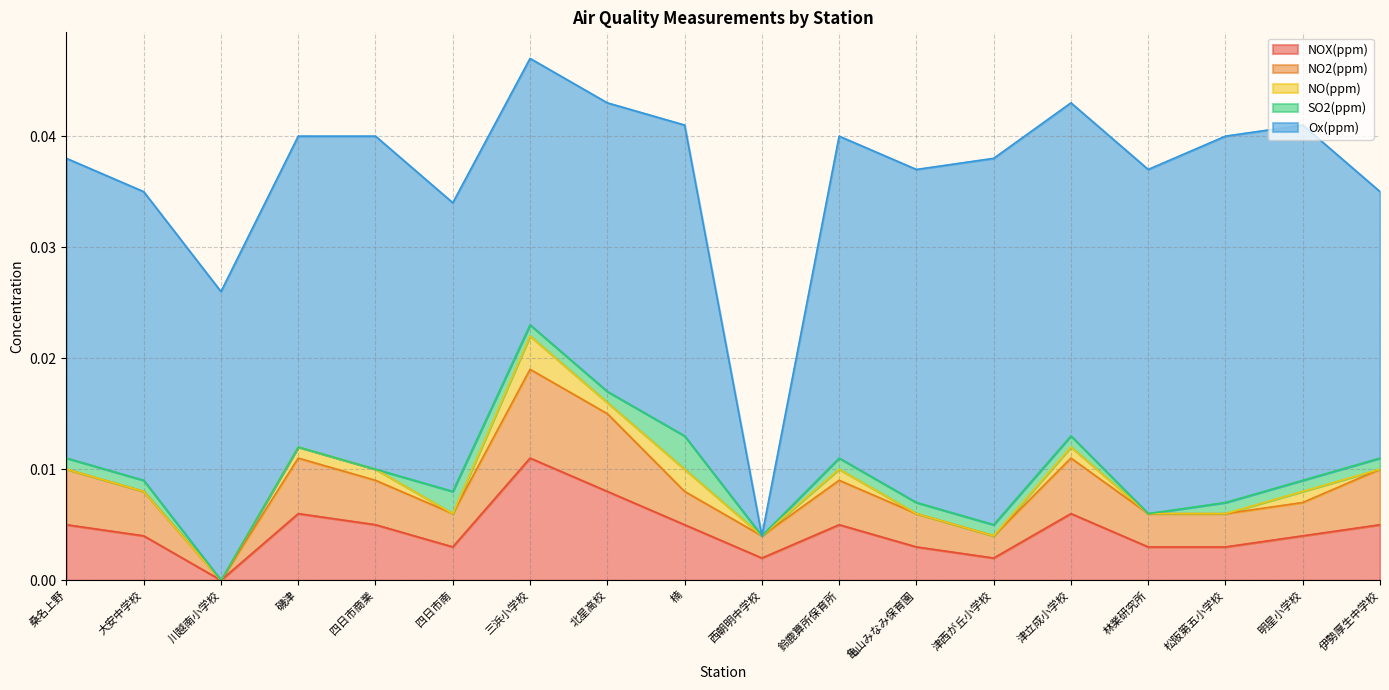

Does the chart display data point markers on the line(s)?

No